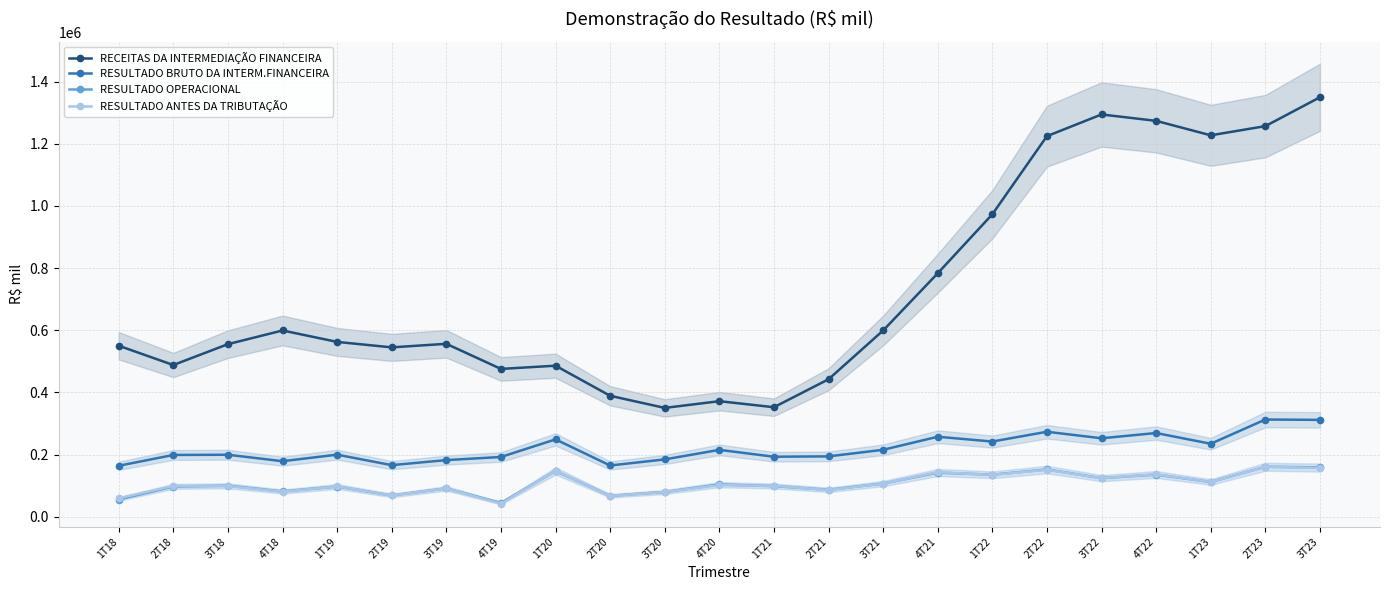

In RESULTADO BRUTO DA INTERM.FINANCEIRA, how many points are higher than both neighbors (excluding endpoints)?

8